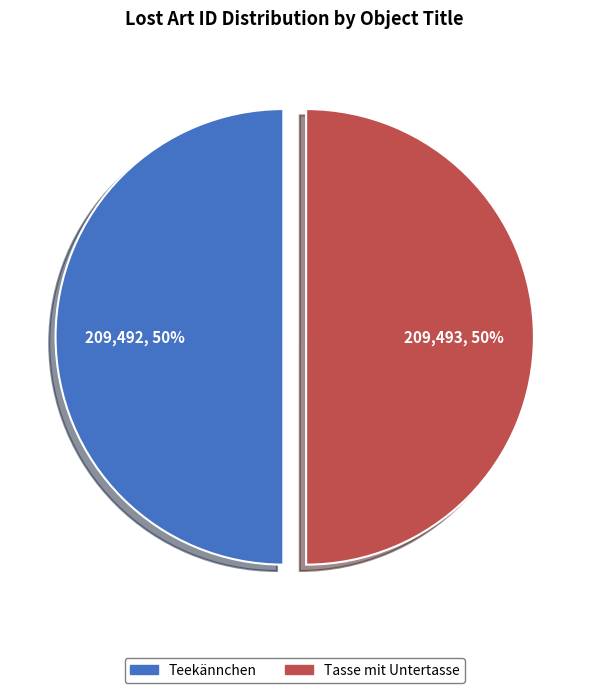

True or false: Teekännchen accounts for 59% of the total.

False